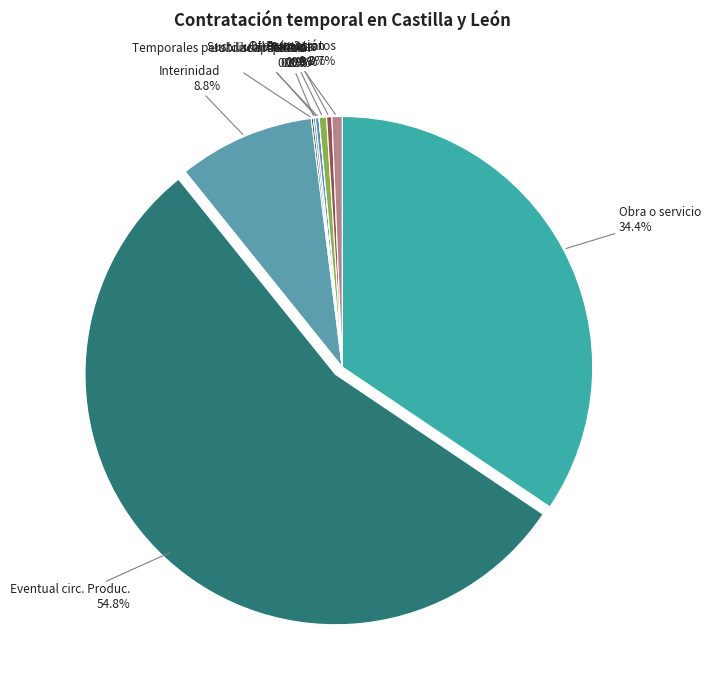

Which category has the biggest portion of the pie?

Eventual circ. Produc.